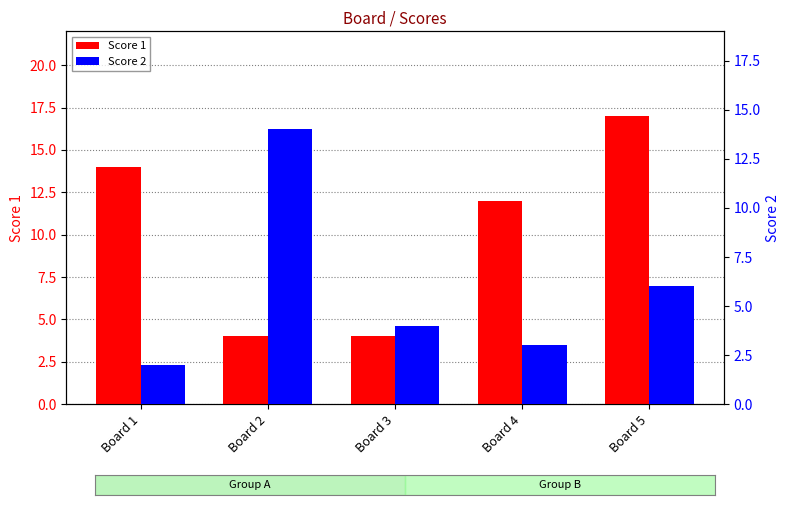

True or false: Score 1 has a value of 12 at Board 4.

True